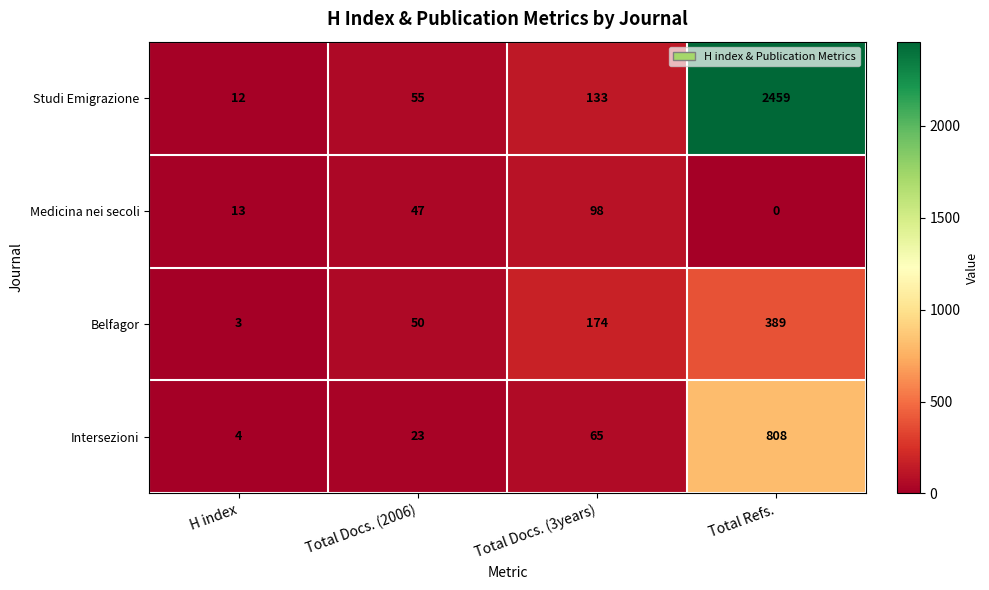

Read the Intersezioni value at Total Docs. (2006).

23